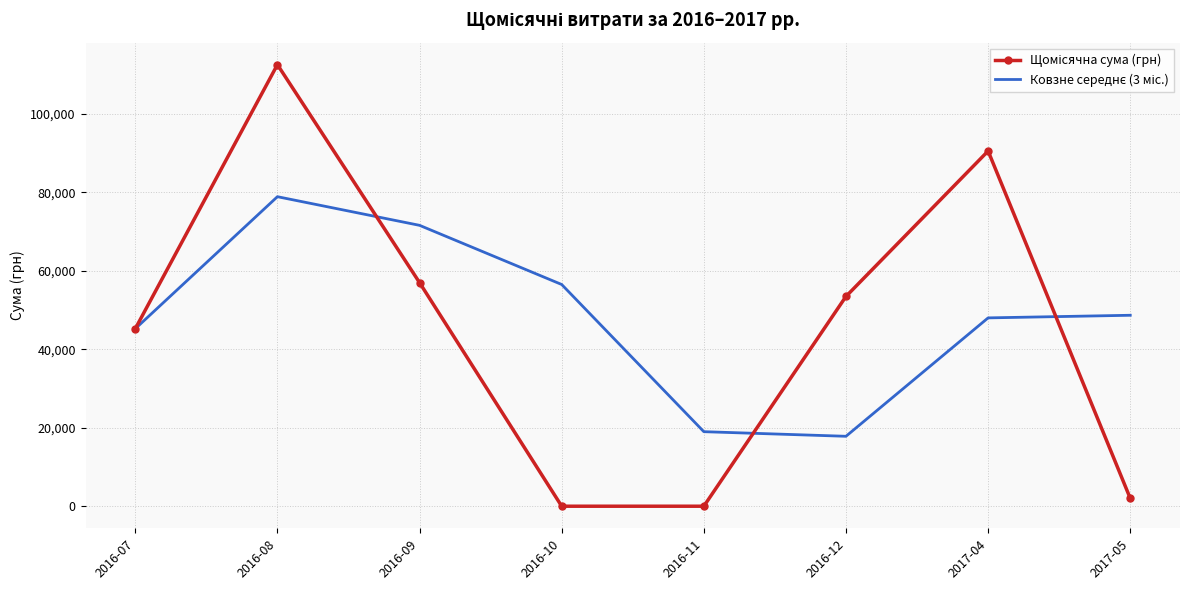

What is the spread (max minus min) of values at 2016-11?

18994.6